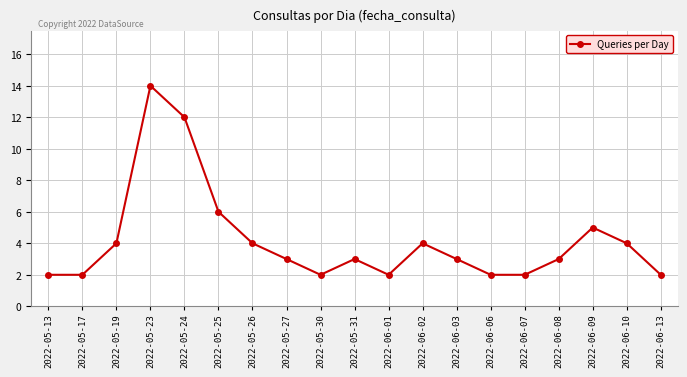

Where is the data nearest to the value 8?

2022-05-25